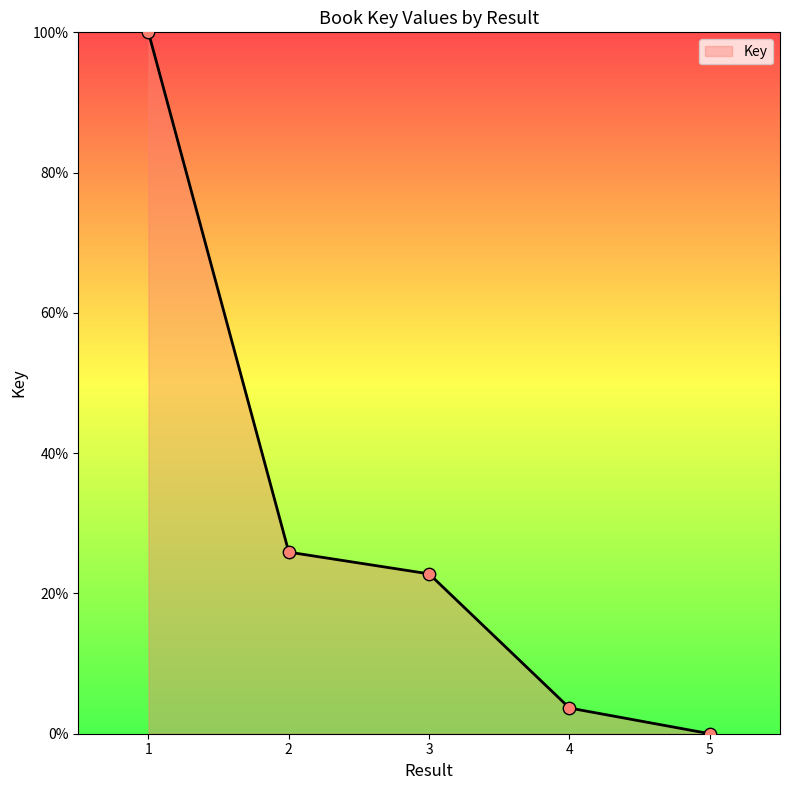

Approximately how many times larger is the value at 2 compared to 3?

1.1